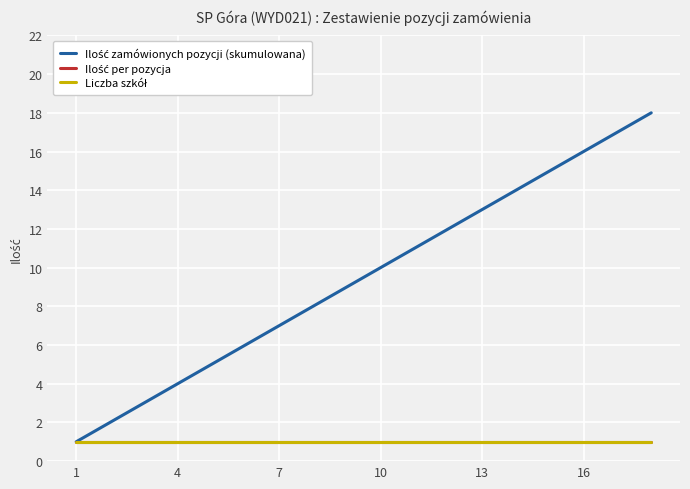

Reading left to right, transcribe all the data shown in this chart.

Ilość zamówionych pozycji (skumulowana): 1	2	3	4	5	6	7	8	9	10	11	12	13	14	15	16	17	18
Ilość per pozycja: 1	1	1	1	1	1	1	1	1	1	1	1	1	1	1	1	1	1
Liczba szkół: 1	1	1	1	1	1	1	1	1	1	1	1	1	1	1	1	1	1